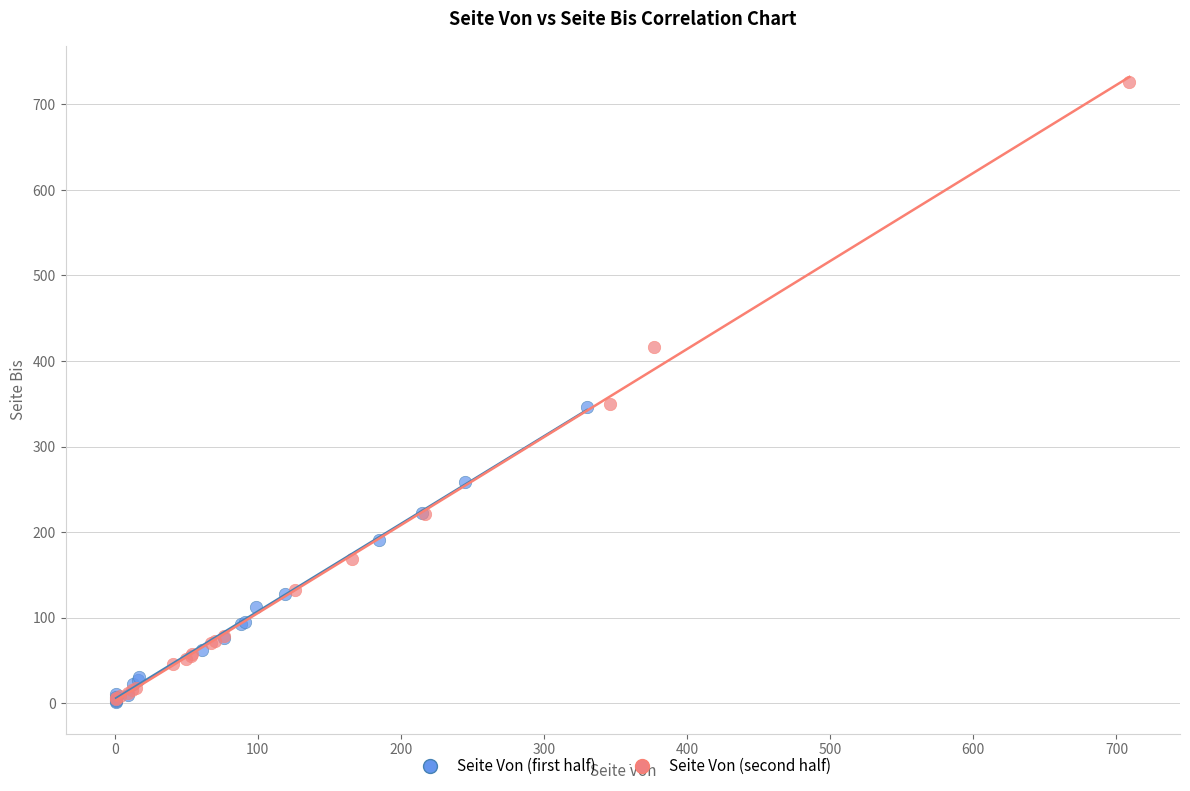

Which series reaches the maximum Y coordinate?

Seite Von (second half)